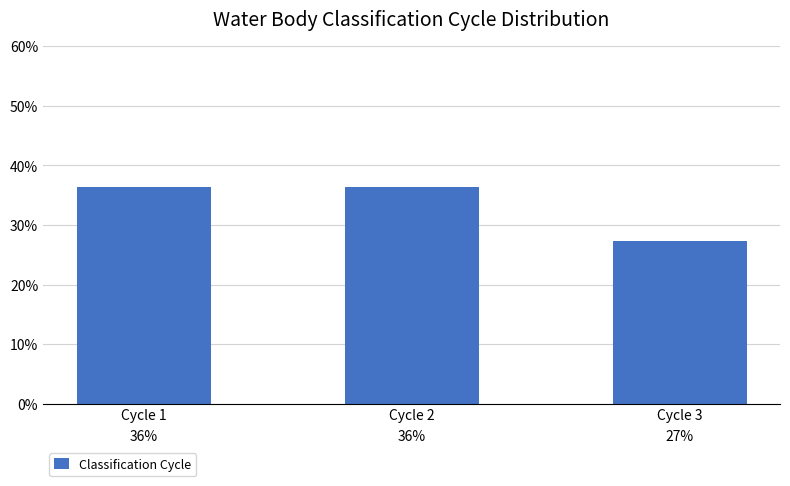

Are the bars horizontal?

No